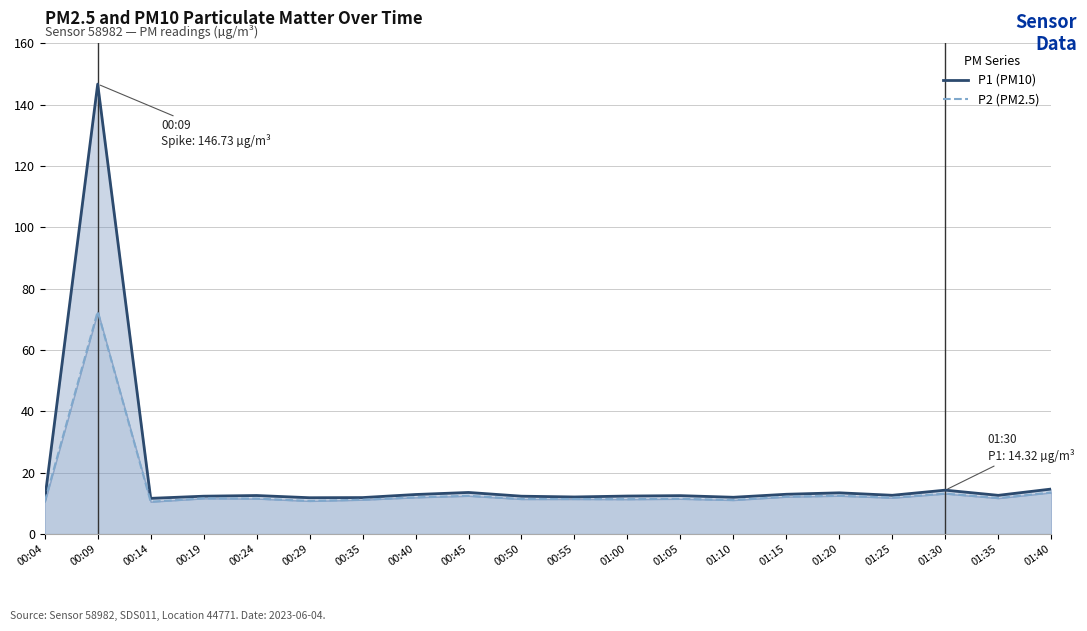

What is the smallest value displayed?

10.5